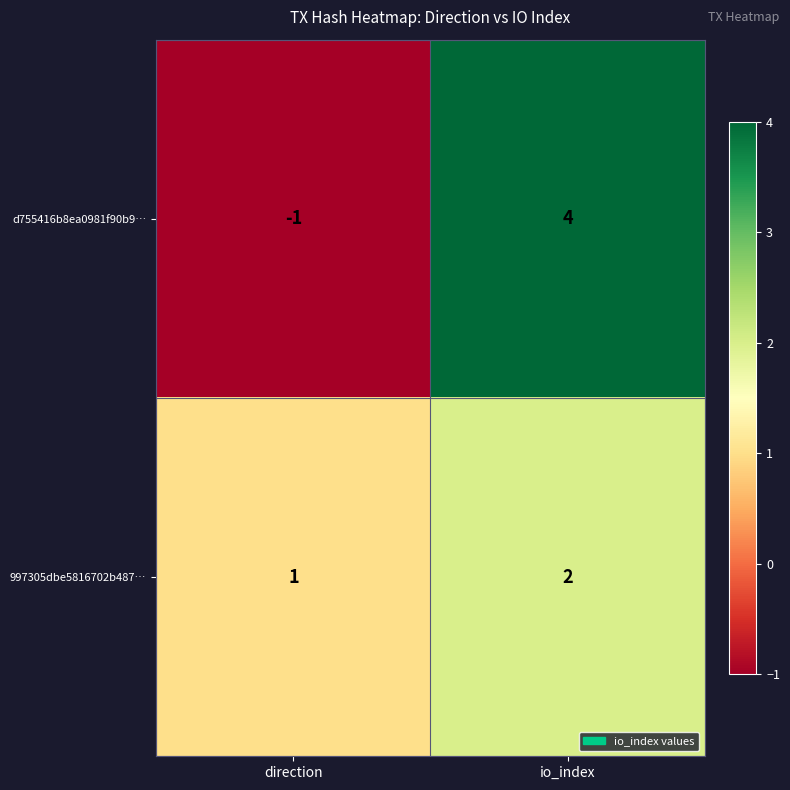

How many categories are shown in the chart?

2